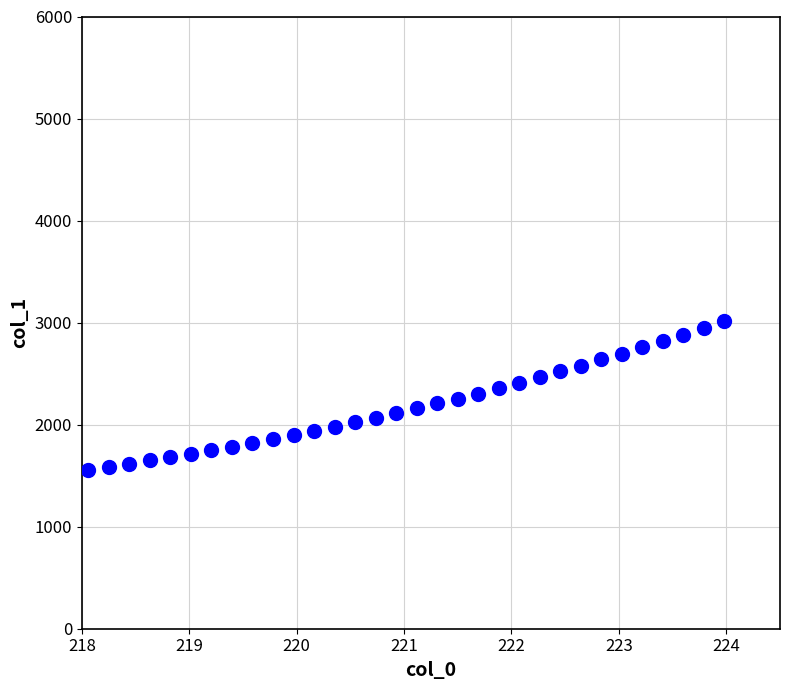

What is the range of Y values (max minus min)?

1455.5